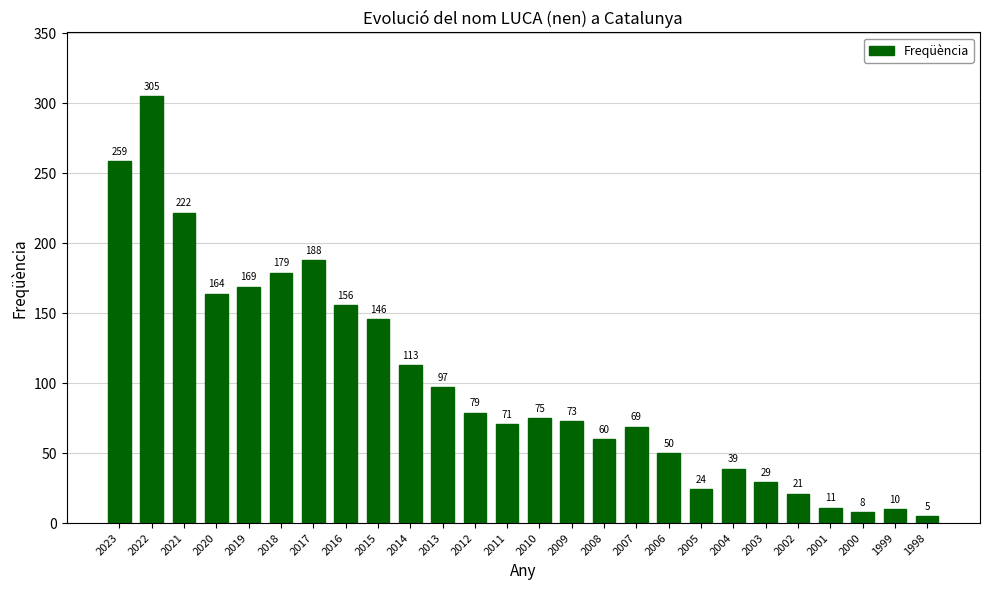

The value at 2015 is 146. True or false?

True